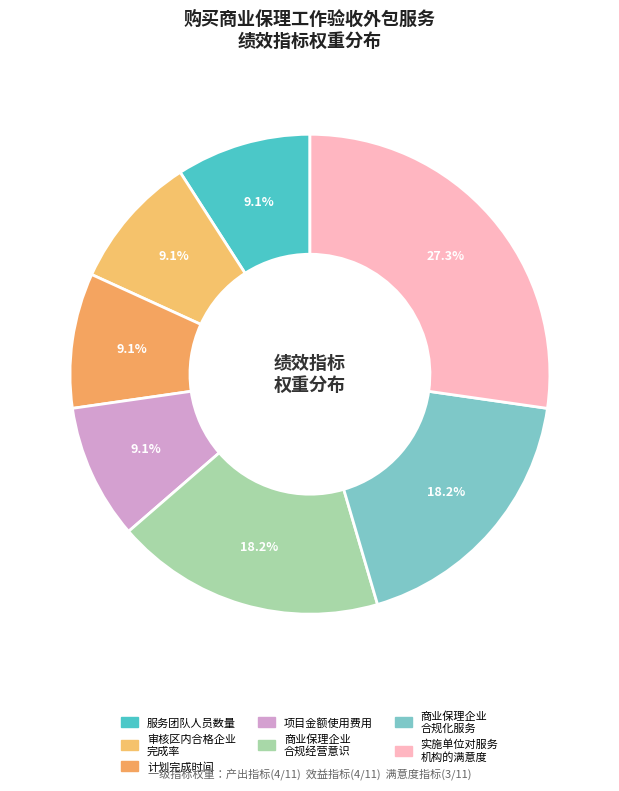

To the nearest percent, what is the difference between the largest and smallest slice percentages?

18%